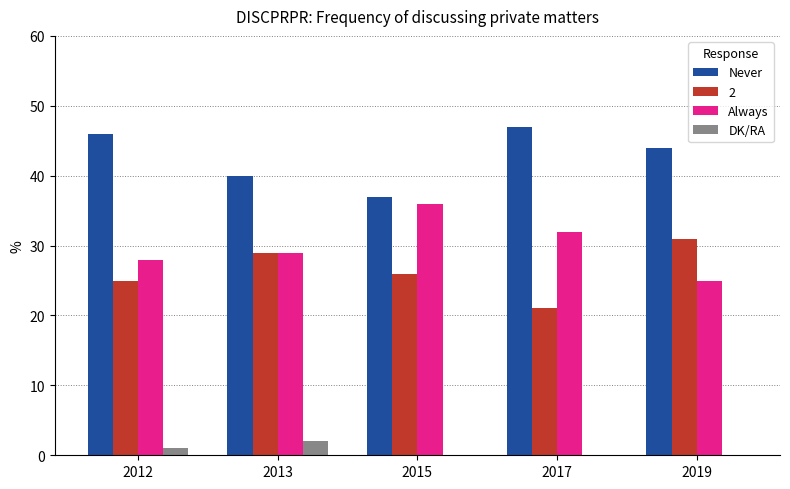

What is the total value across all series at 2013?

100